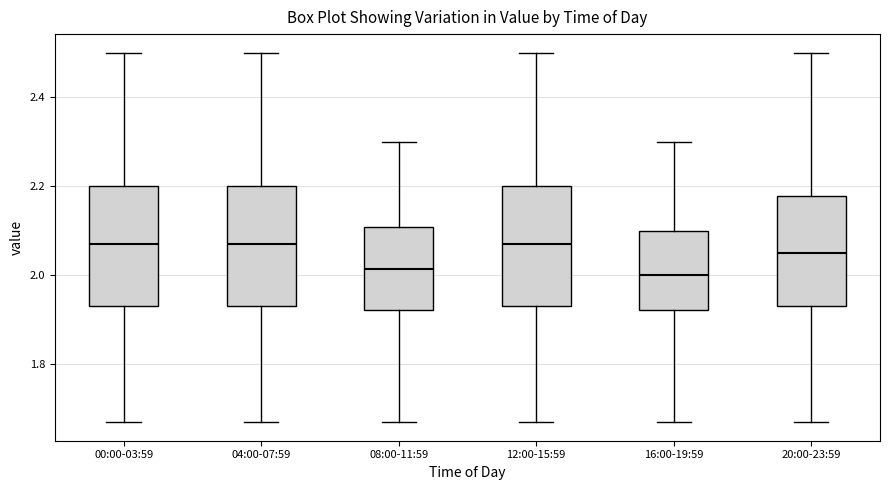

Where is the upper edge of the box for 16:00-19:59 on the y-axis? The values are not printed on the chart, so give them approximately, as read against the axis.

2.10